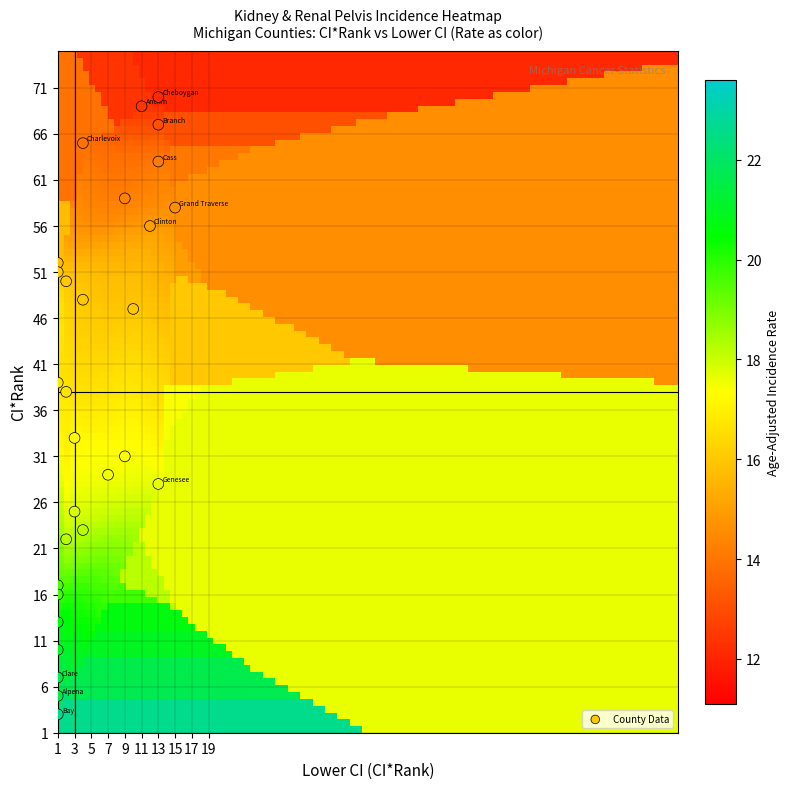

What is the range of X values (max minus min)?

14